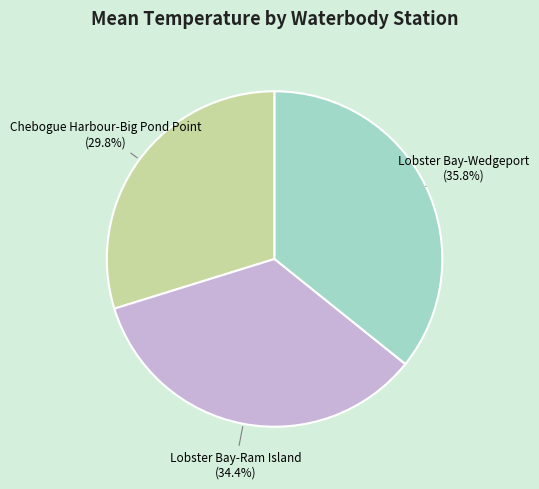

Is there a majority slice in this chart?

No